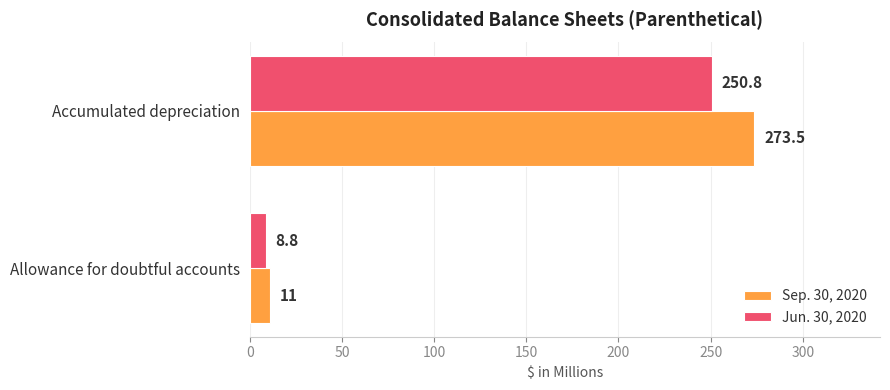

Rank the series by their average value, from lowest to highest.

Jun. 30, 2020, Sep. 30, 2020